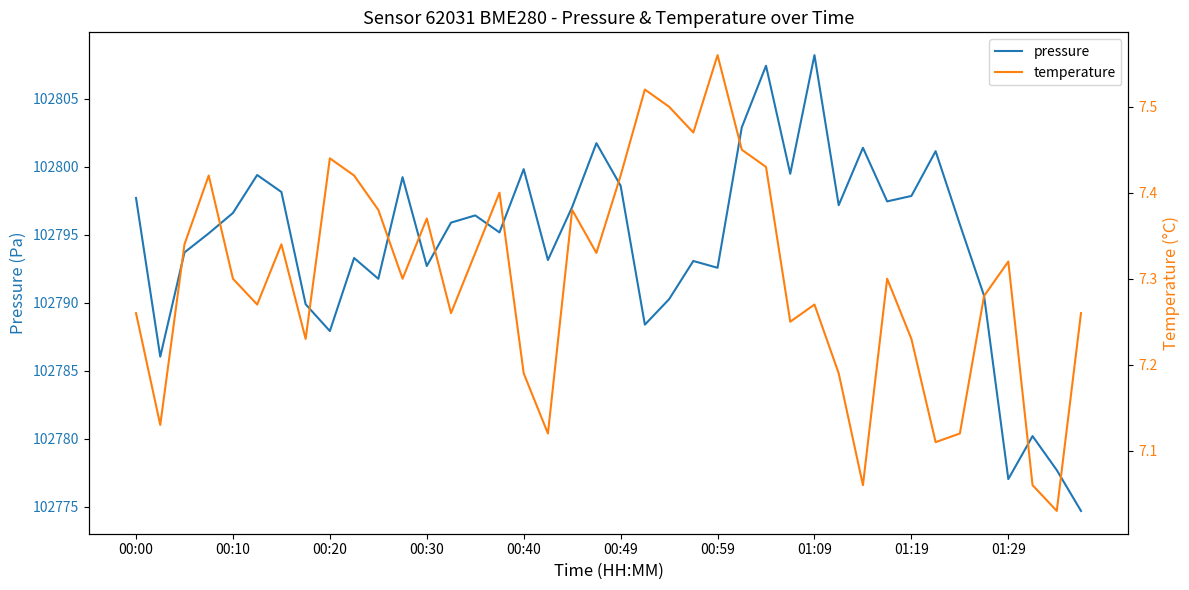

True or false: temperature and pressure cross at least once.

False